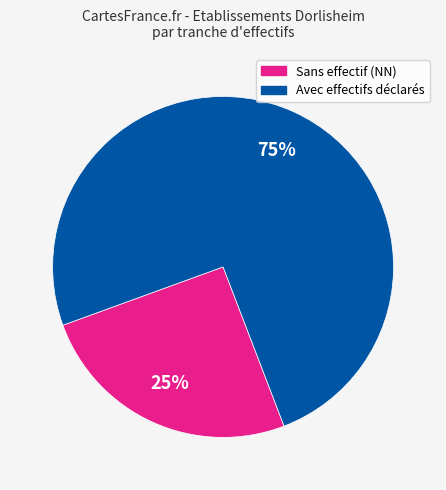

Is there a majority slice in this chart?

Yes